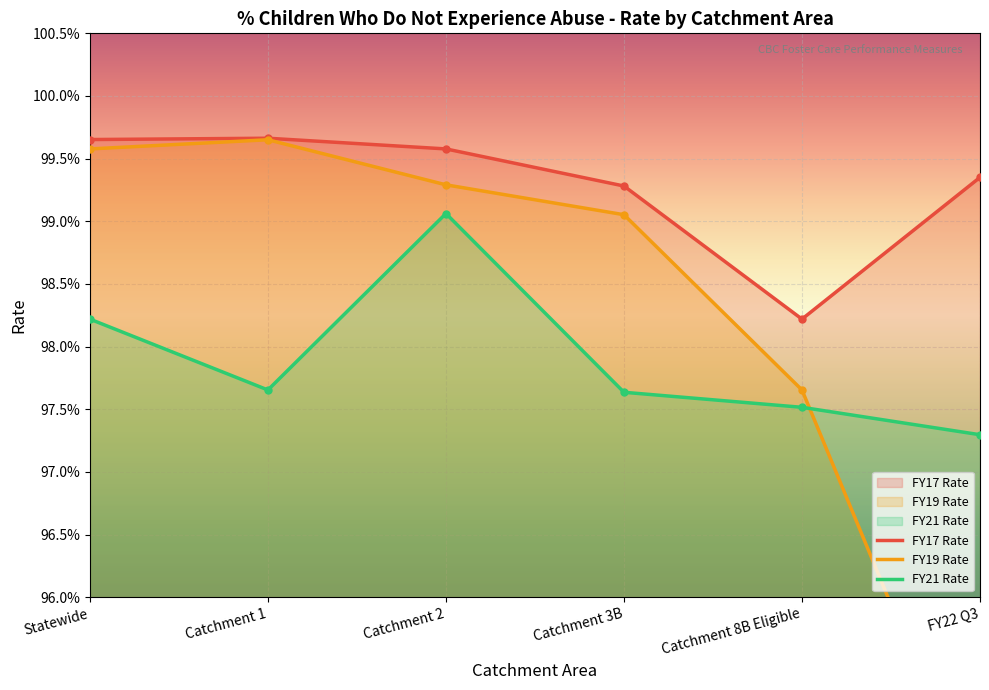

How many distinct data groups are displayed?

3